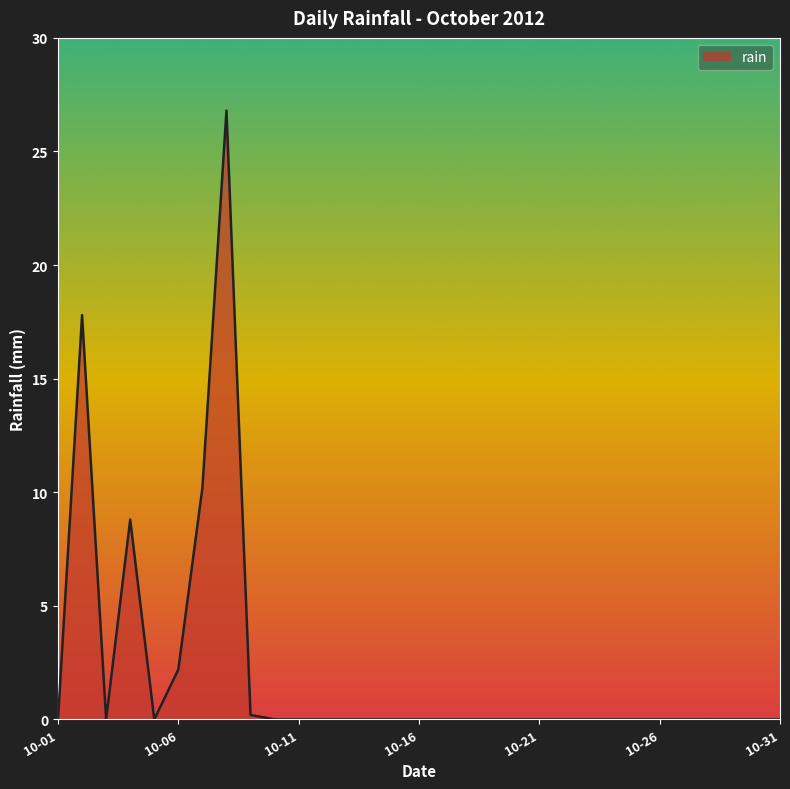

Reading left to right, what are all the values shown in this chart?

0.0	17.8	0.0	8.8	0.0	2.2	10.2	26.8	0.2	0.0	0.0	0.0	0.0	0.0	0.0	0.0	0.0	0.0	0.0	0.0	0.0	0.0	0.0	0.0	0.0	0.0	0.0	0.0	0.0	0.0	0.0